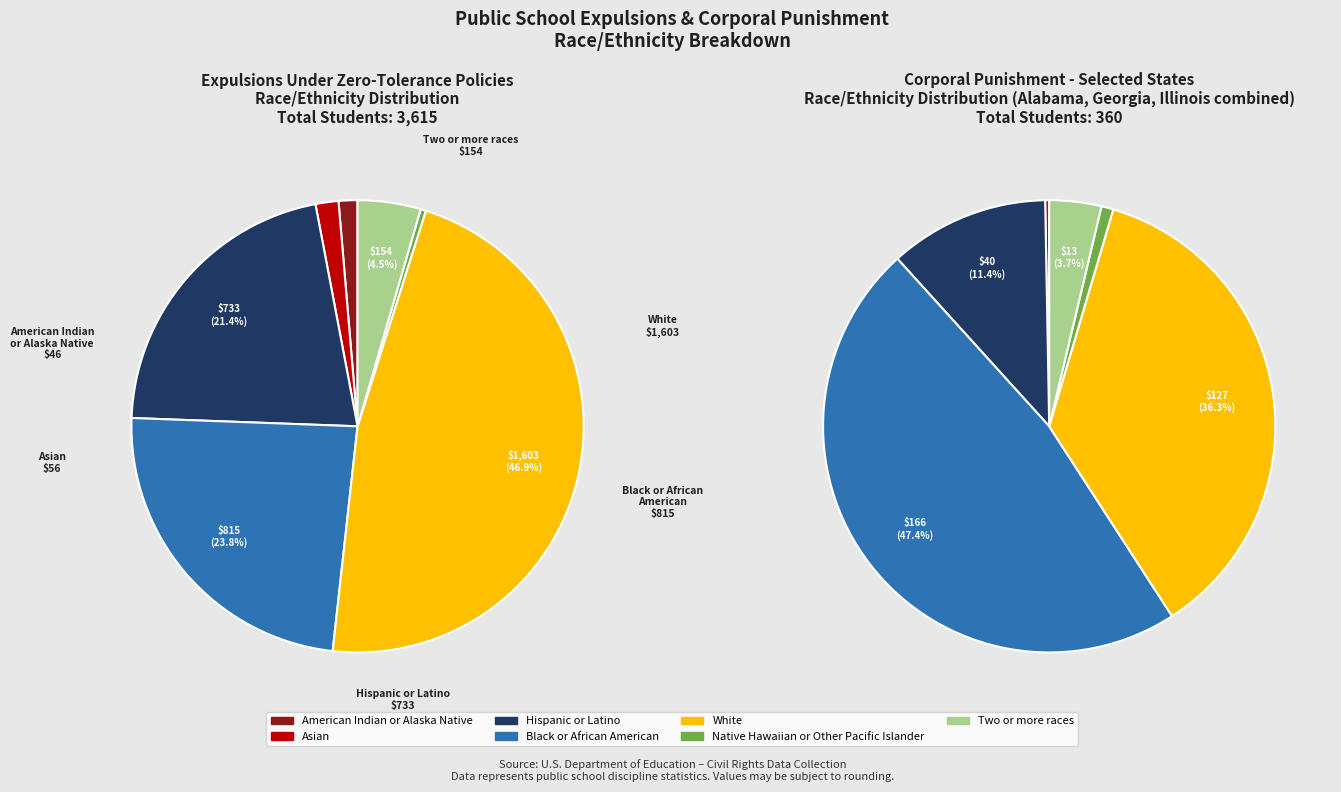

Which category has the biggest portion of the pie?

White